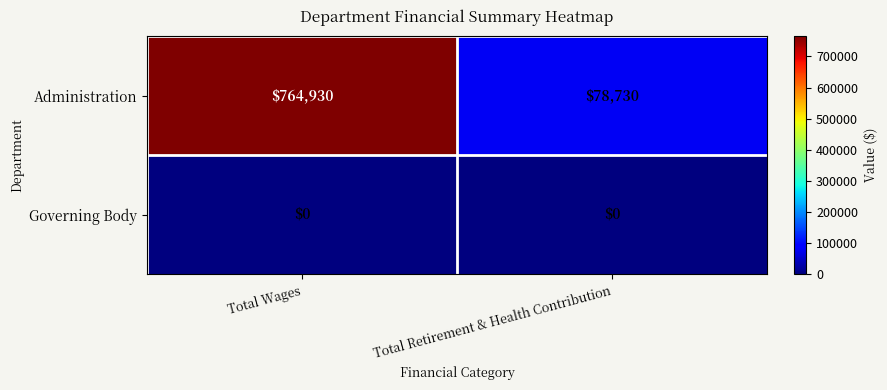

Reading left to right, list all the values displayed in this chart.

Administration: 764930	78730
Governing Body: 0	0